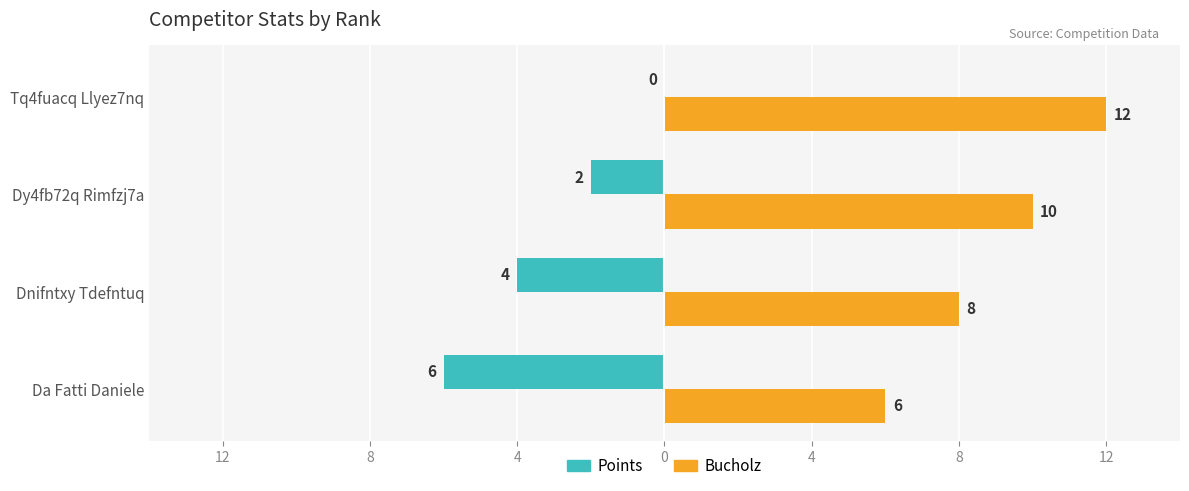

What are all the series names shown in the legend?

Points, Bucholz